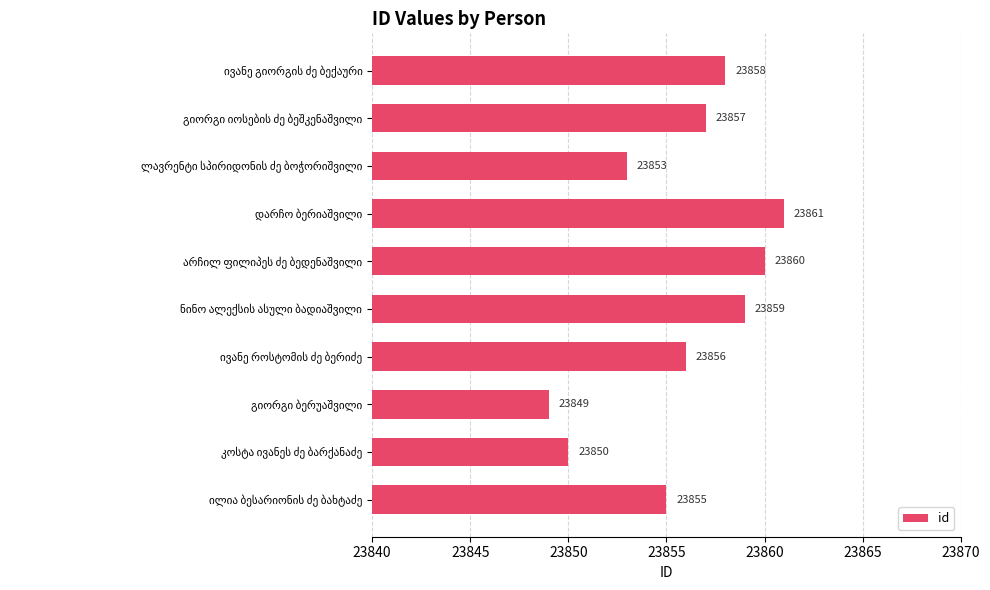

What is the greatest value displayed?

23861